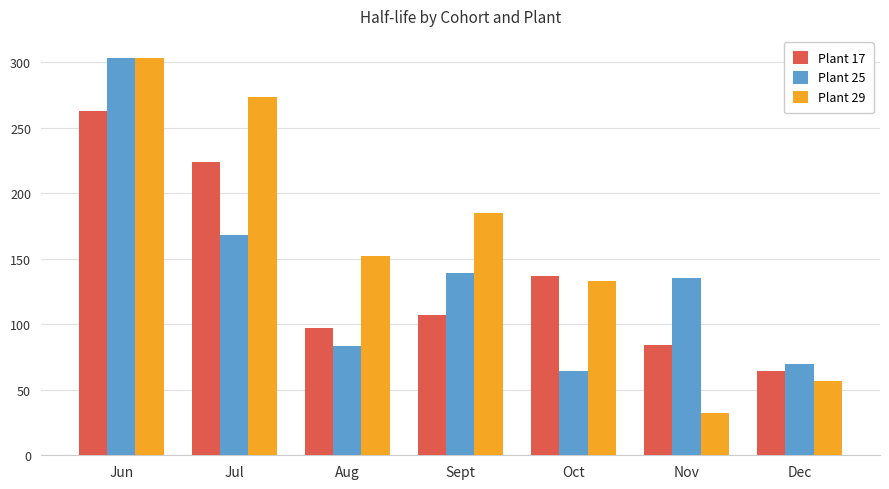

Which series changed the most between Aug and Nov?

Plant 29